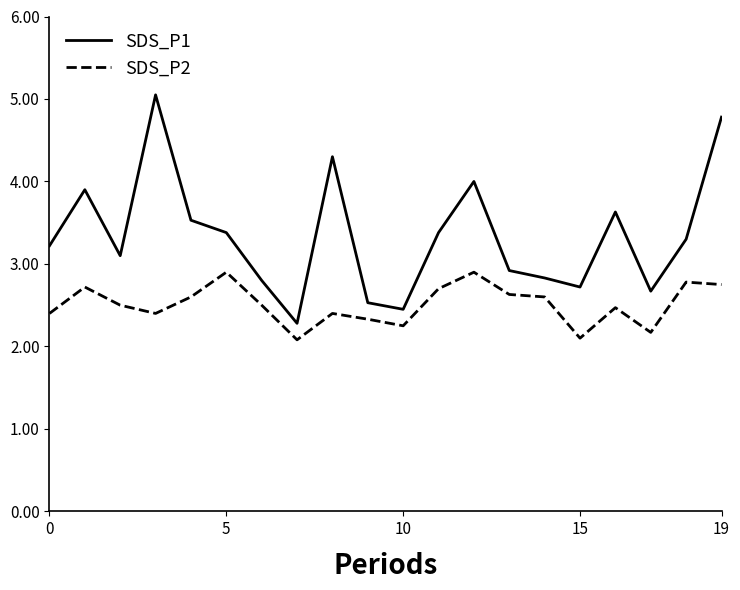

True or false: SDS_P1 and SDS_P2 intersect in this chart.

False